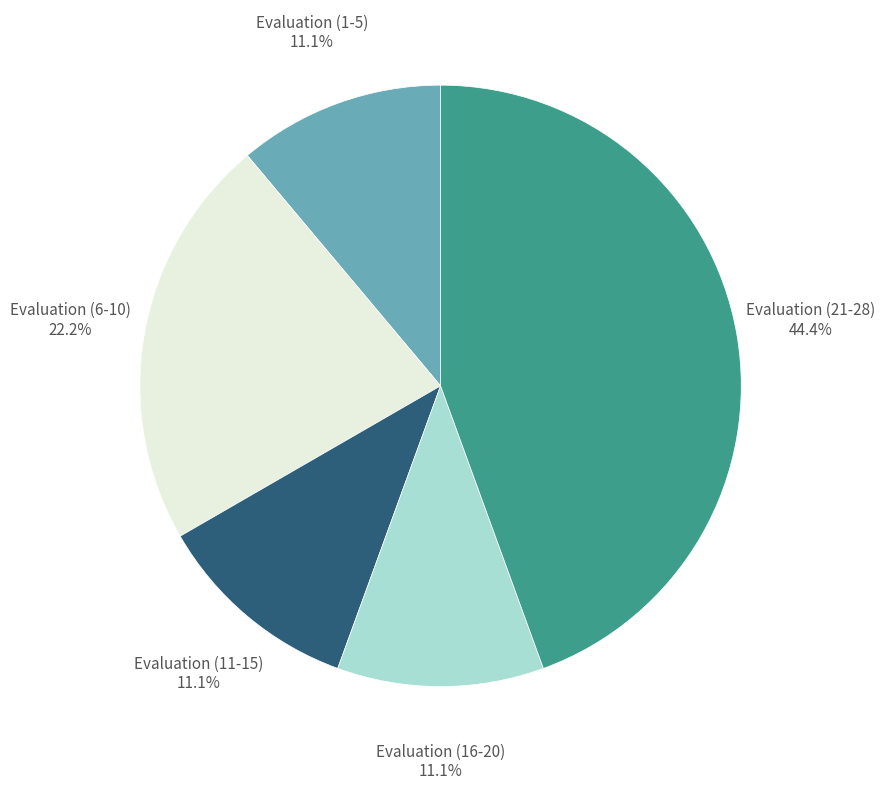

Is there any slice that represents more than half of the pie?

No